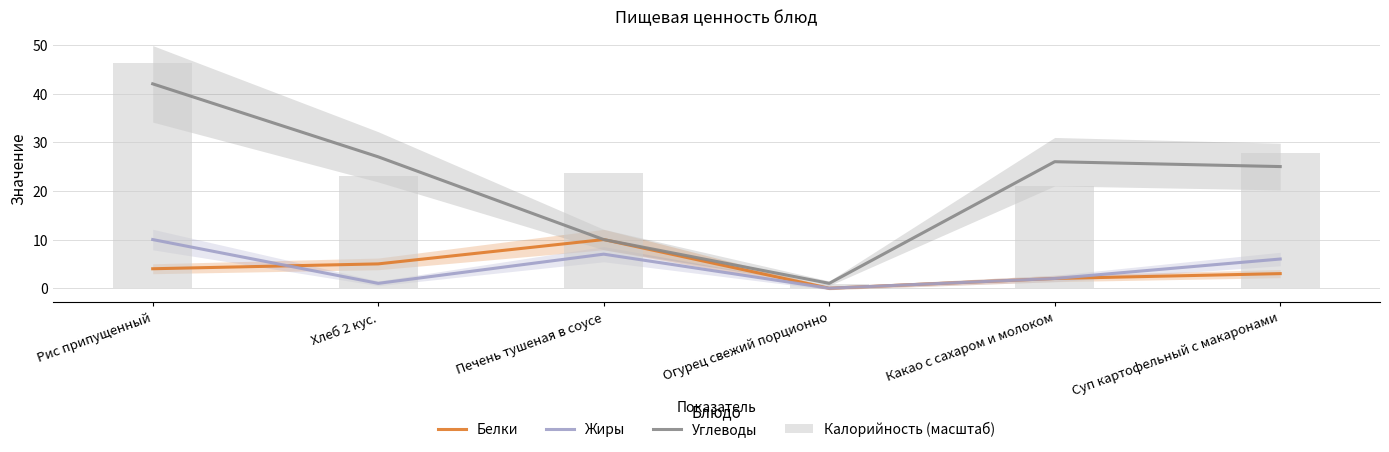

True or false: Жиры has a value of 12.4 at Печень тушеная в соусе.

False